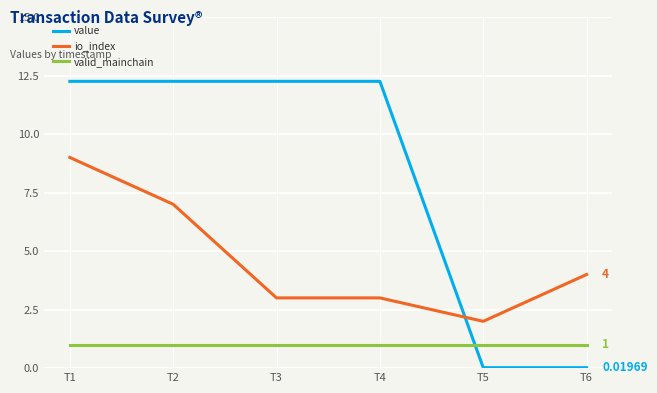

True or false: valid_mainchain has a value of 0.4 at T3.

False